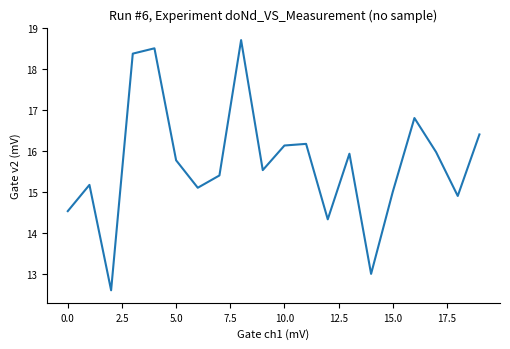

Reading right to left, extract all data points from this chart.

16.4	14.9	16.0	16.8	15.0	13.0	15.9	14.3	16.2	16.1	15.5	18.7	15.4	15.1	15.8	18.5	18.4	12.6	15.2	14.5